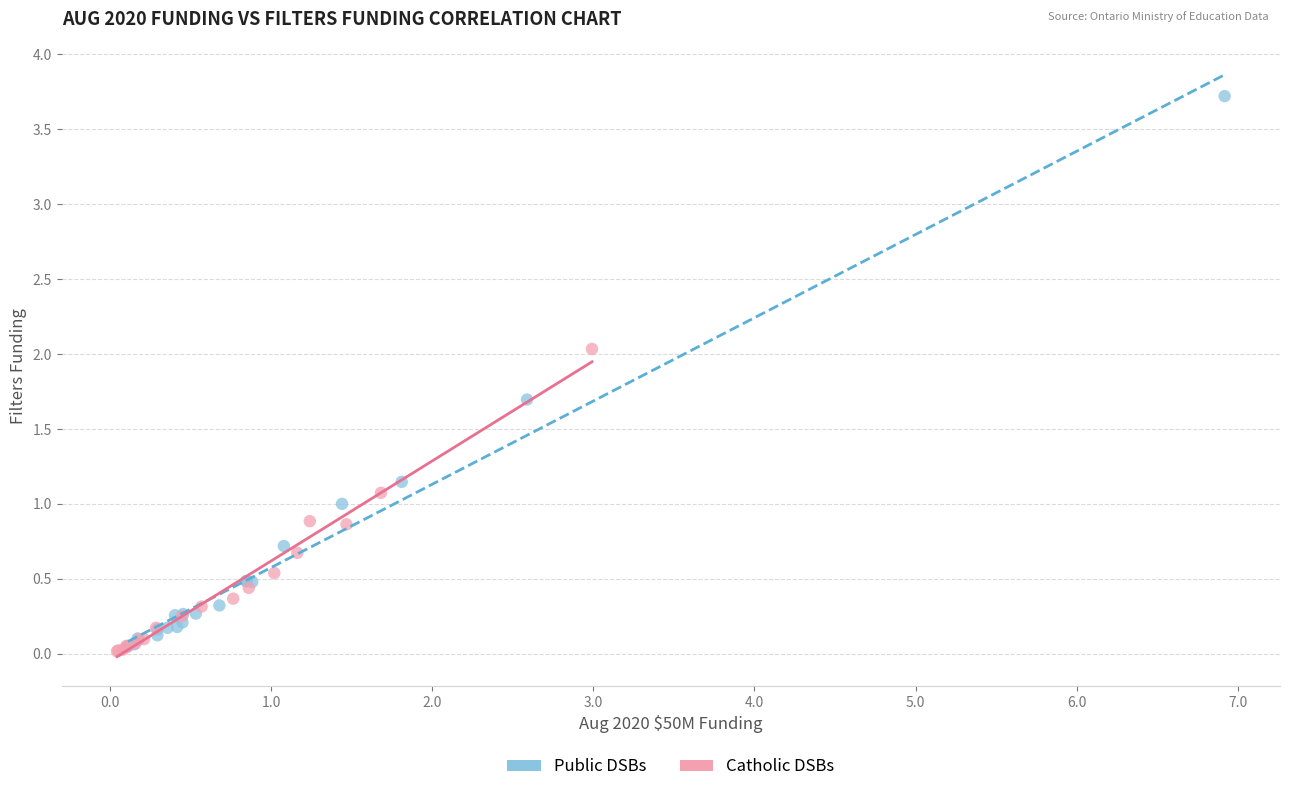

Which series has the largest Y range (max minus min)?

Public DSBs